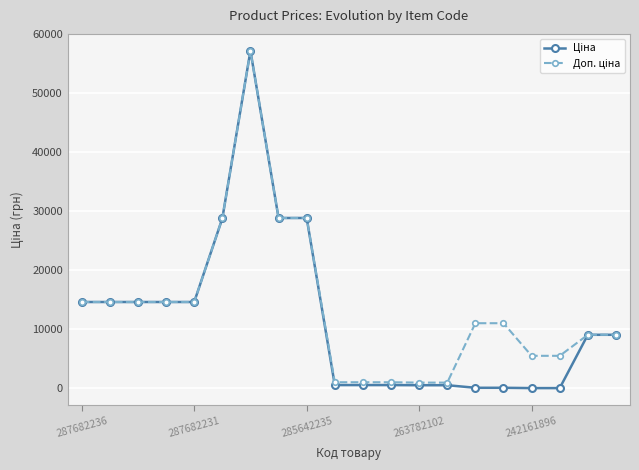

What is the value of the Ціна point at the 11th from the left?

571.6